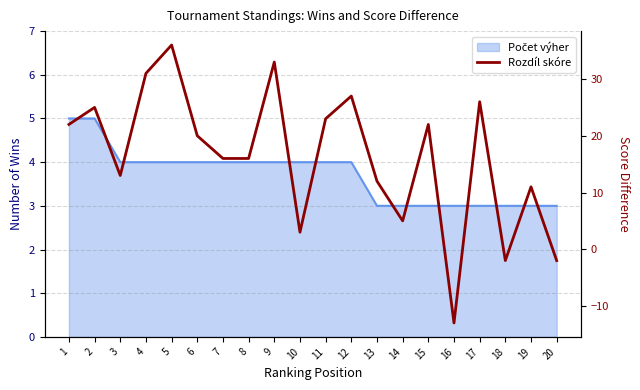

How many points are higher than both their immediate neighbors (excluding endpoints)?

7